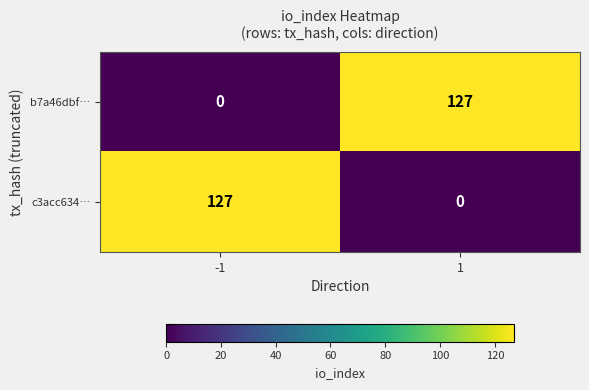

True or false: b7a46dbf… has a value of 0 at -1.

True